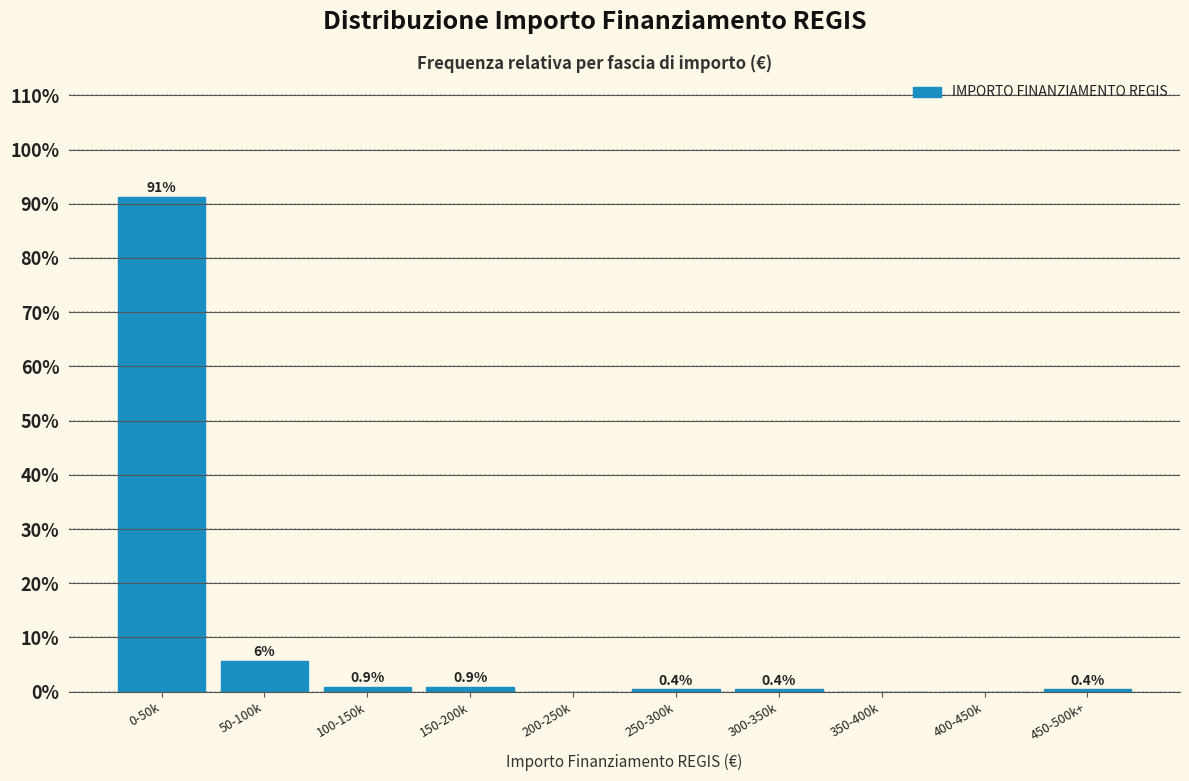

At which category does the chart reach its peak across all series?

0-50k